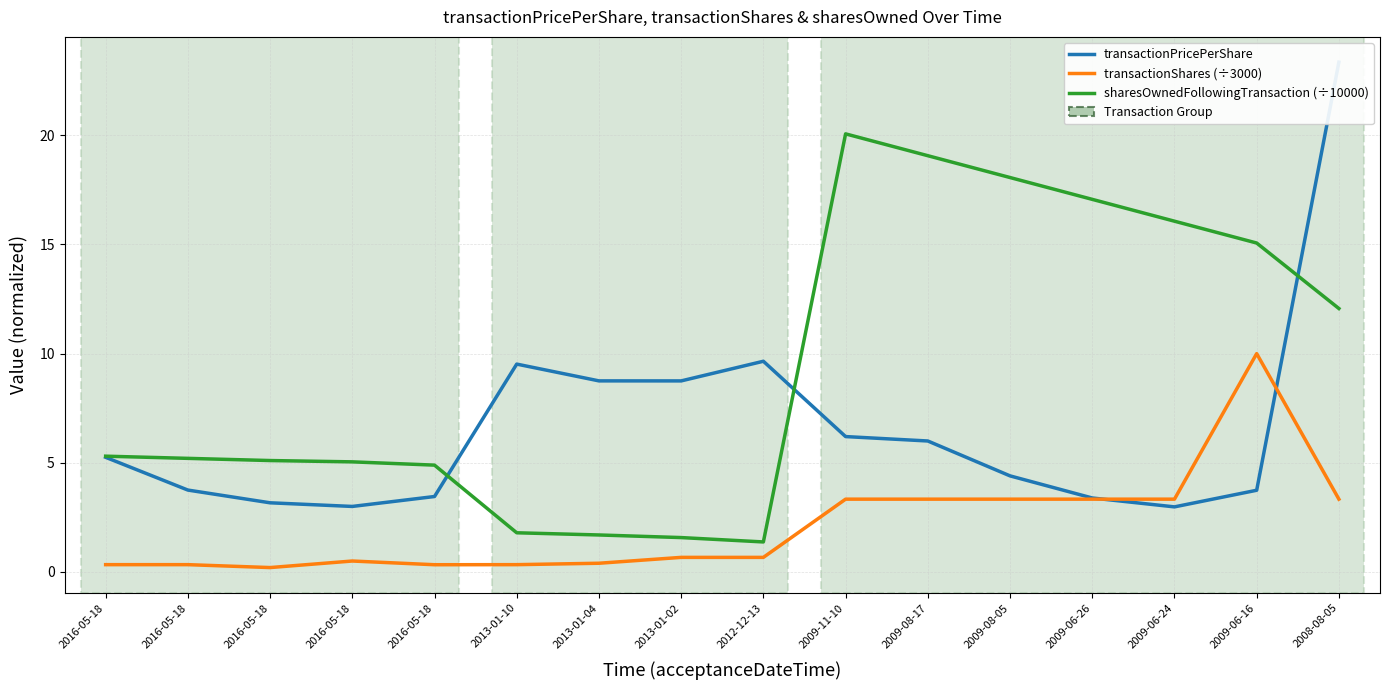

Where is the first local maximum for transactionShares (÷3000)?

2016-05-18